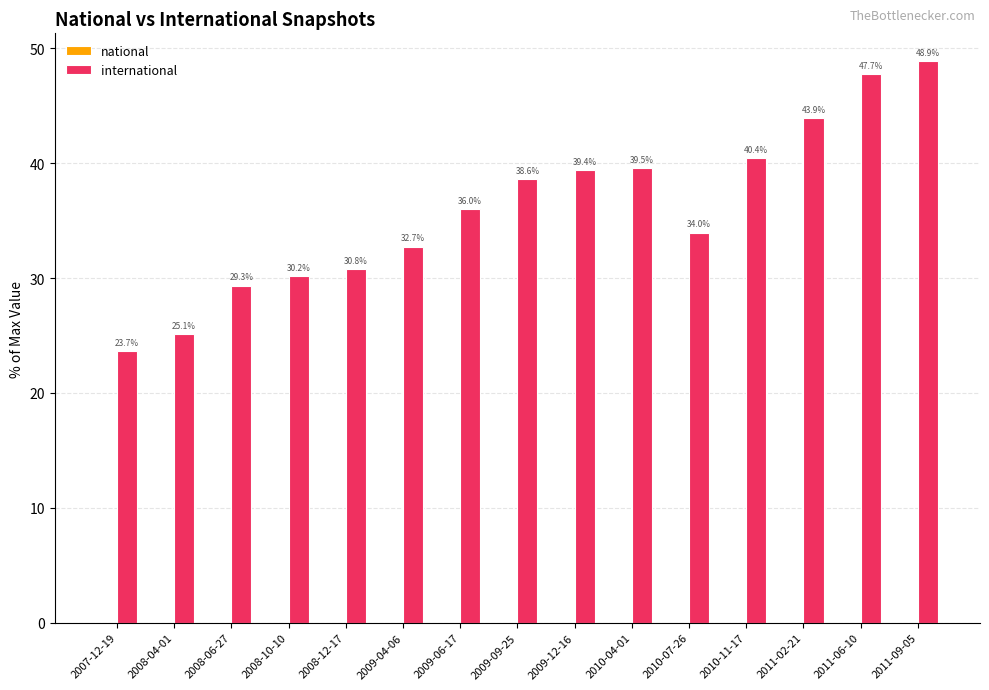

At which category does the chart reach its peak across all series?

2011-09-05